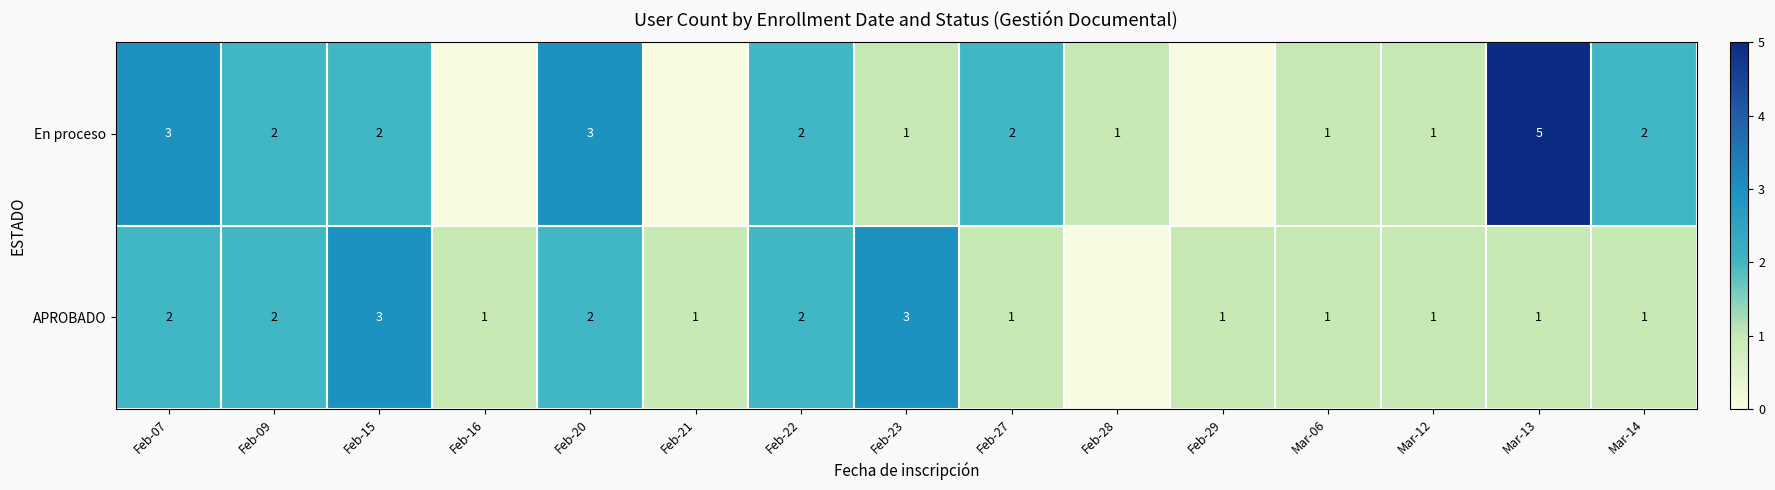

What is the sum of the APROBADO values at Feb-15 and Mar-12?

4